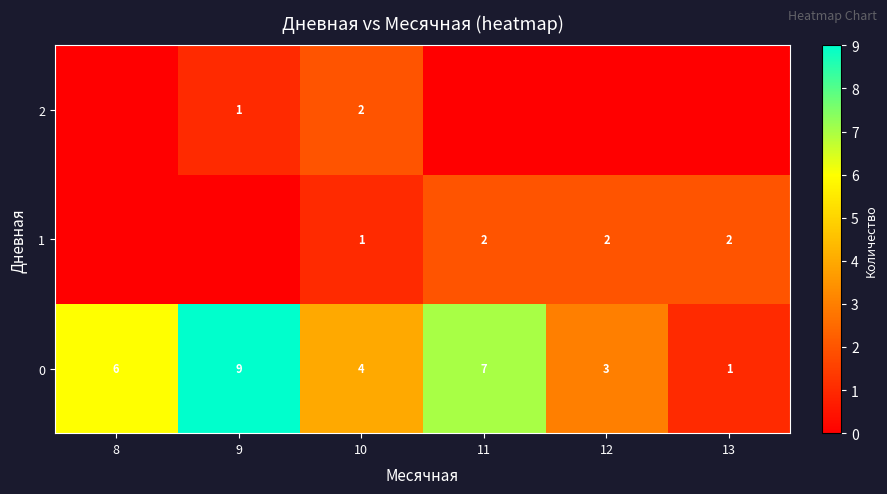

What is the total value across all series at 8?

6